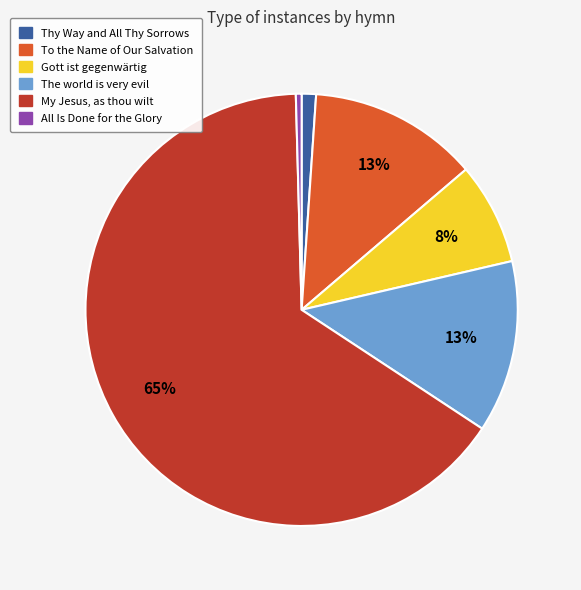

Which category has the biggest portion of the pie?

My Jesus, as thou wilt